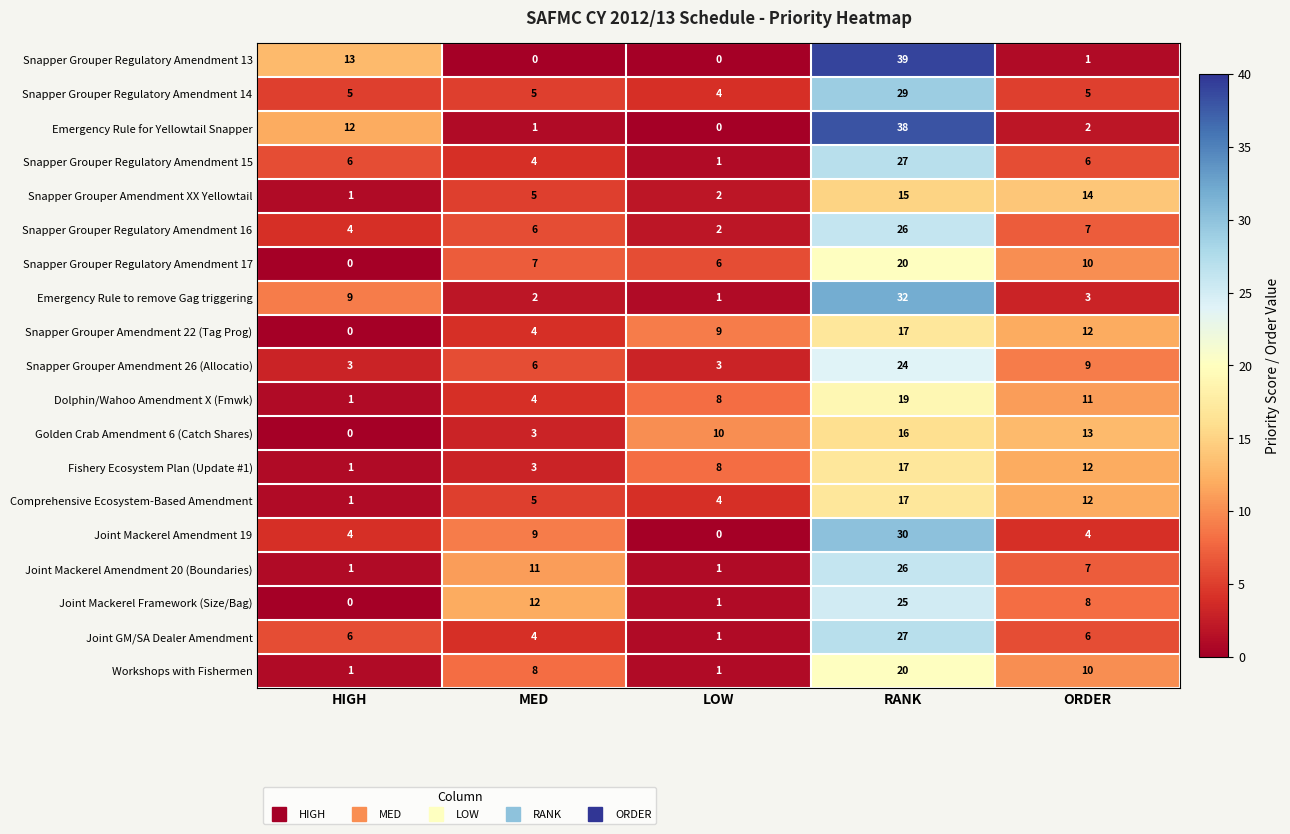

The value of Snapper Grouper Amendment 26 (Allocatio) at RANK is 9. True or false?

False